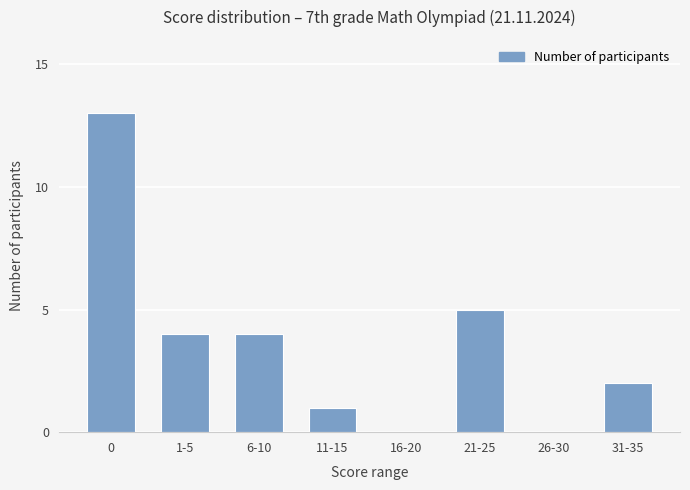

What is the greatest value displayed?

13